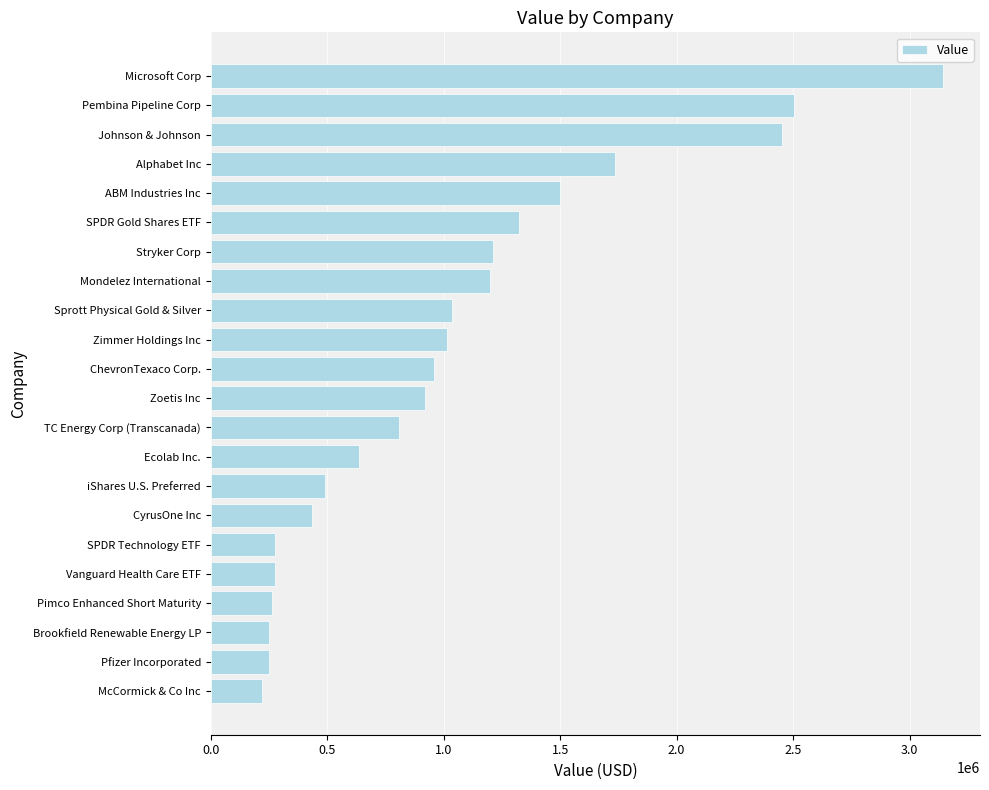

At which label is the value closest to 1683500?

Alphabet Inc